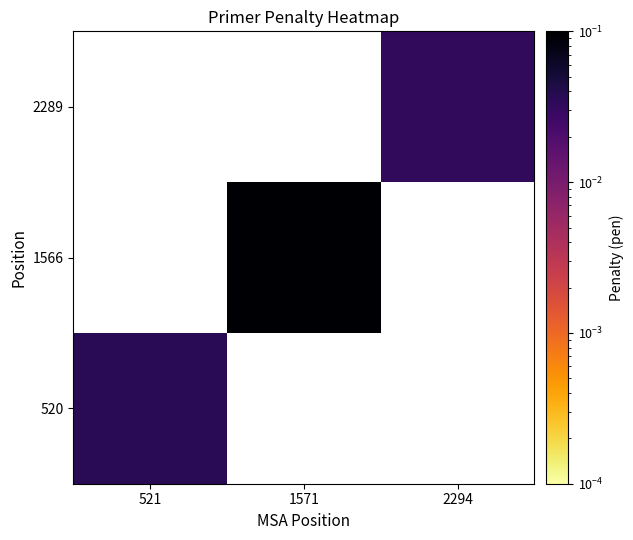

List the labels in order of 1566 value, smallest first.

521, 1571, 2294